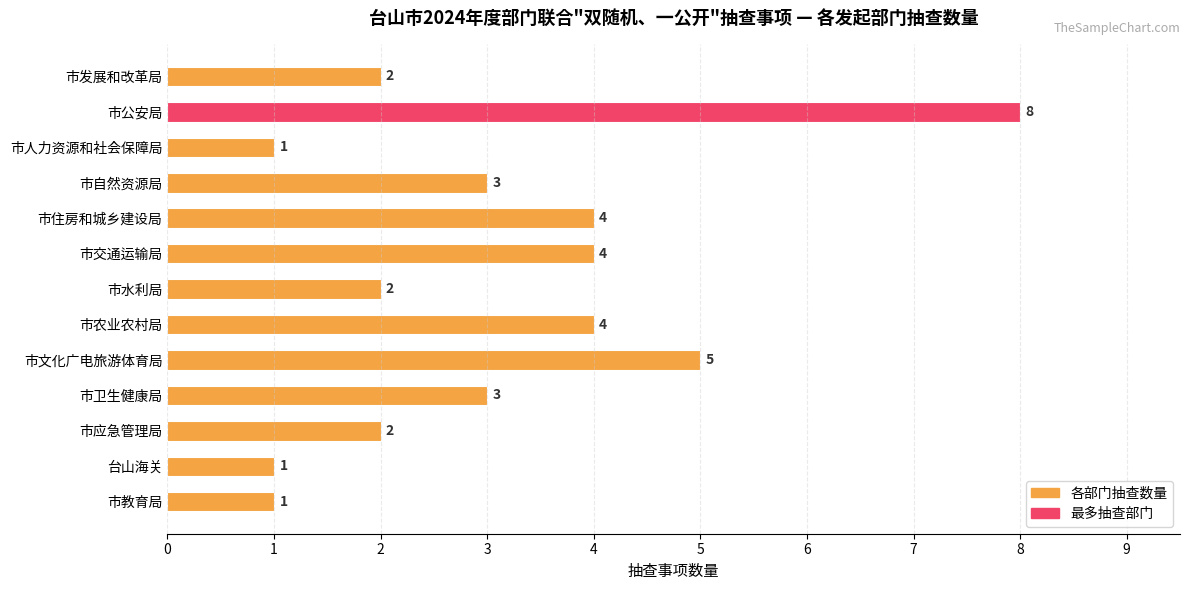

Which label corresponds to the largest value in the chart?

市公安局